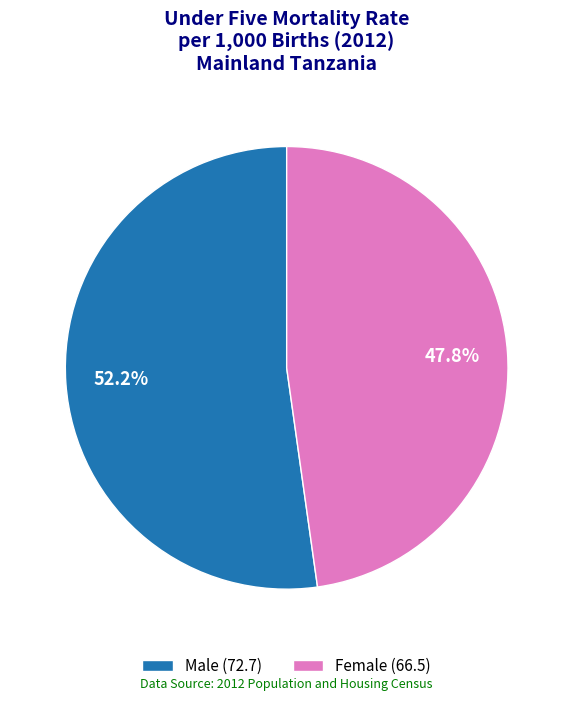

Combined, do Female and Male account for over 50%?

Yes